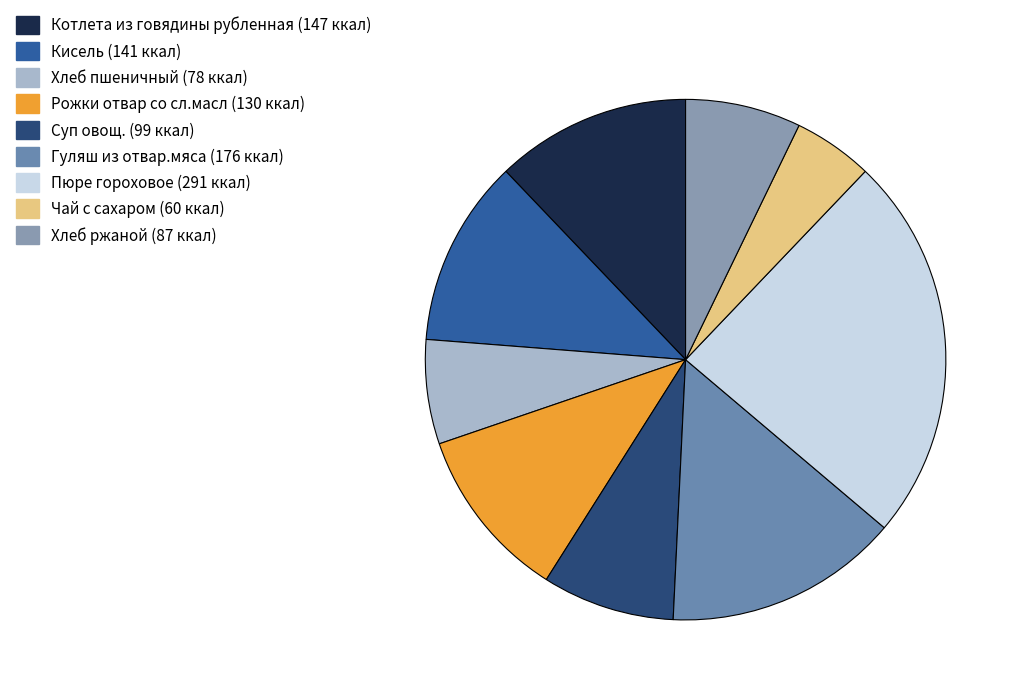

To the nearest percent, what is the combined percentage of Суп овощ. and Пюре гороховое?

32%